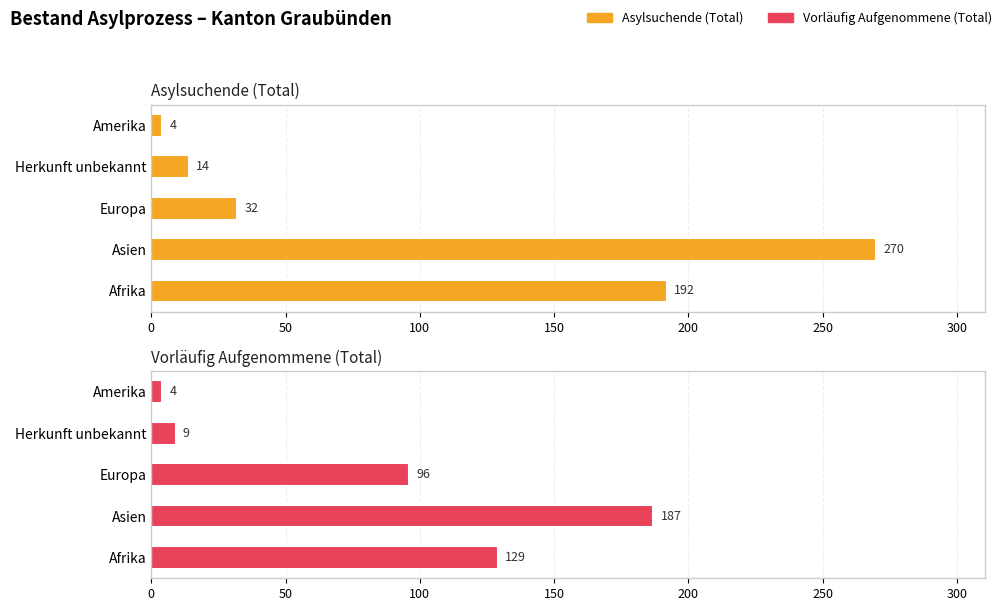

Which series has the widest spread of values?

Asylsuchende (Total)